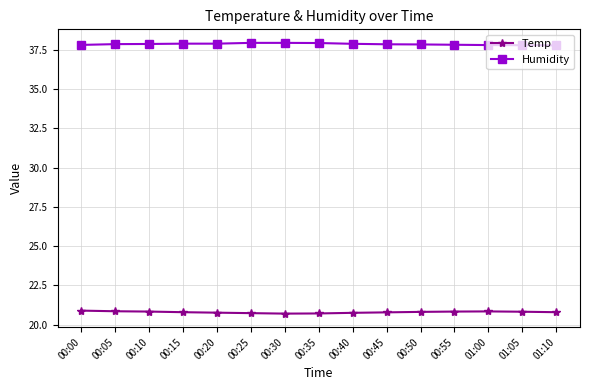

What is the smallest value displayed?

20.7